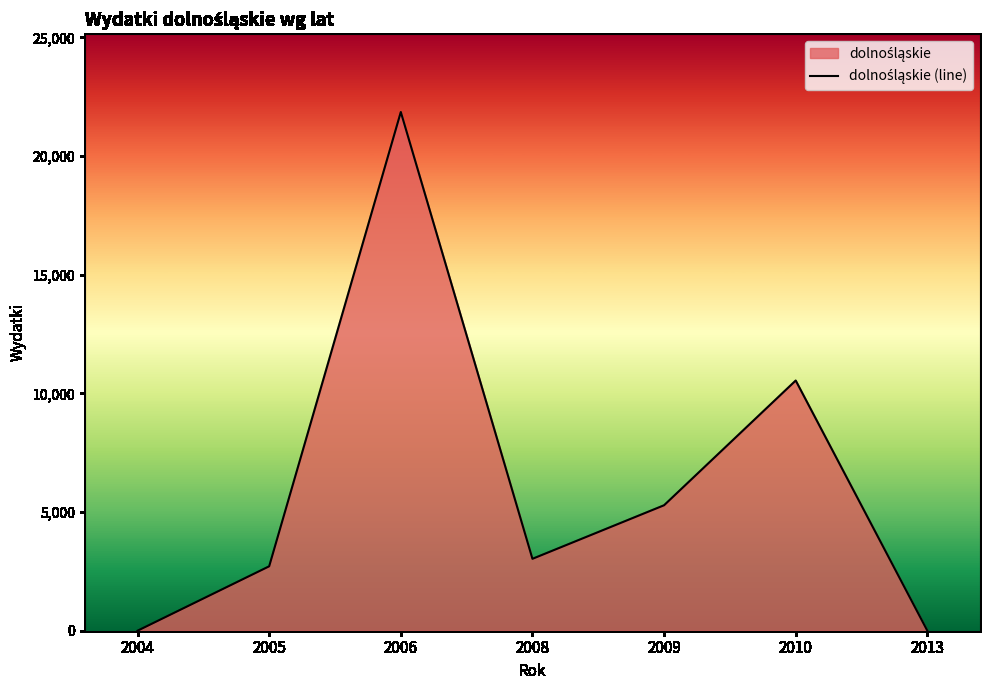

What is the average value?

6204.9